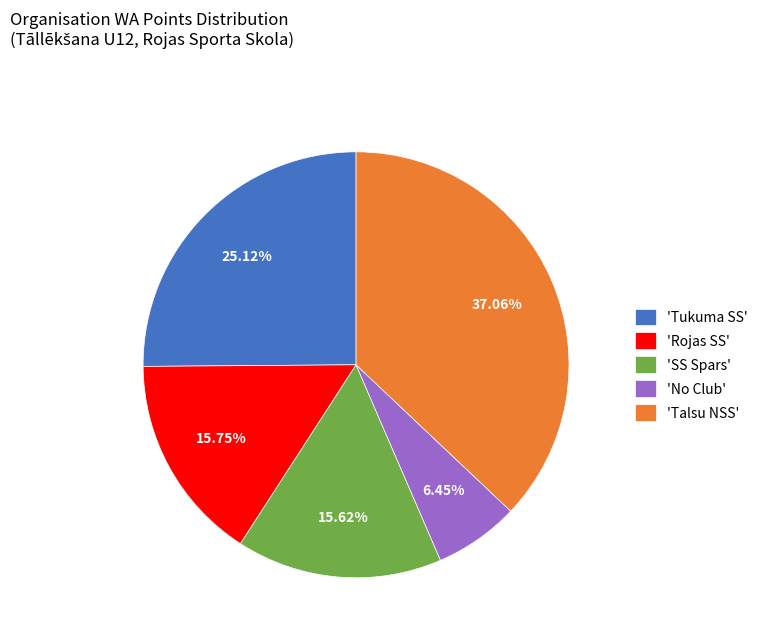

Count the number of slices in the pie.

5